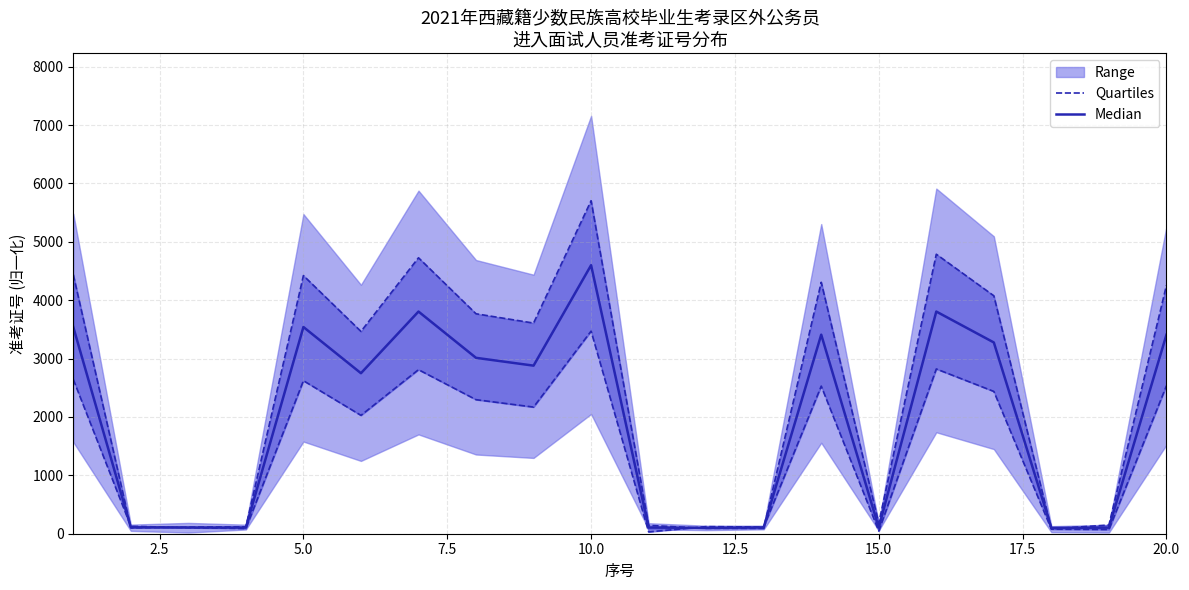

How many interior local valleys does the Median series have?

6